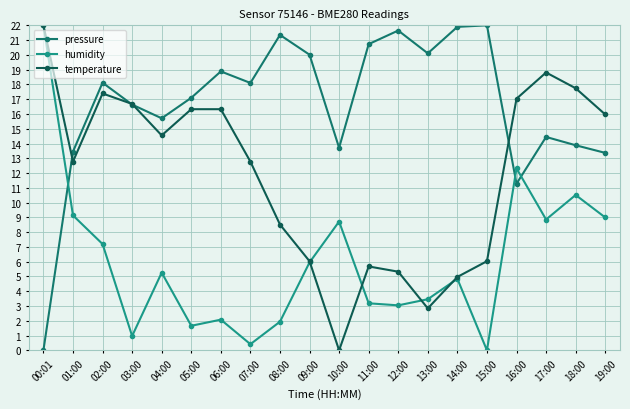

List the series in order of their overall mean, lowest first.

humidity, temperature, pressure